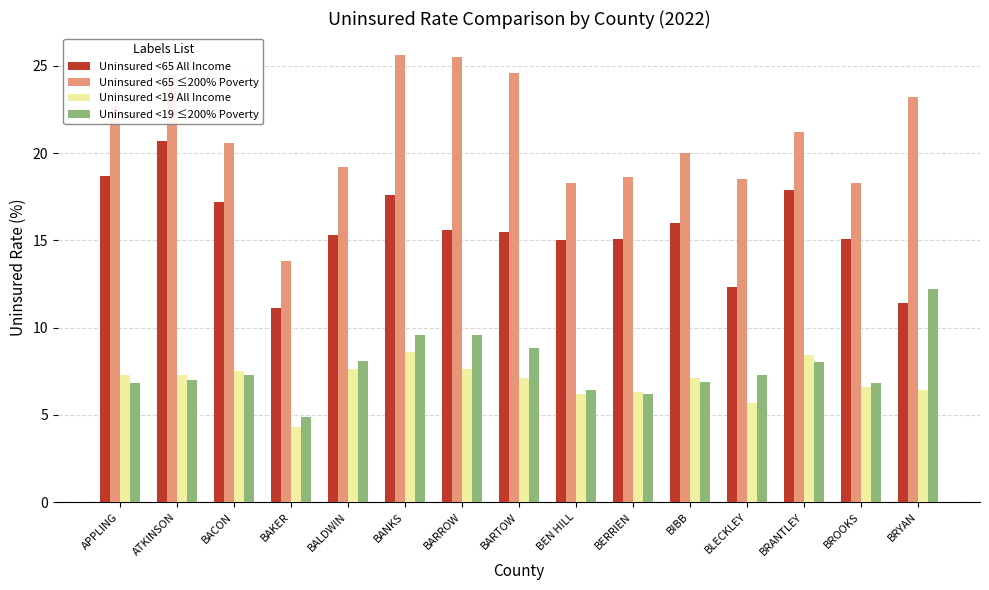

Is it true that Uninsured <65 ≤200% Poverty equals 20.6 at BACON?

True